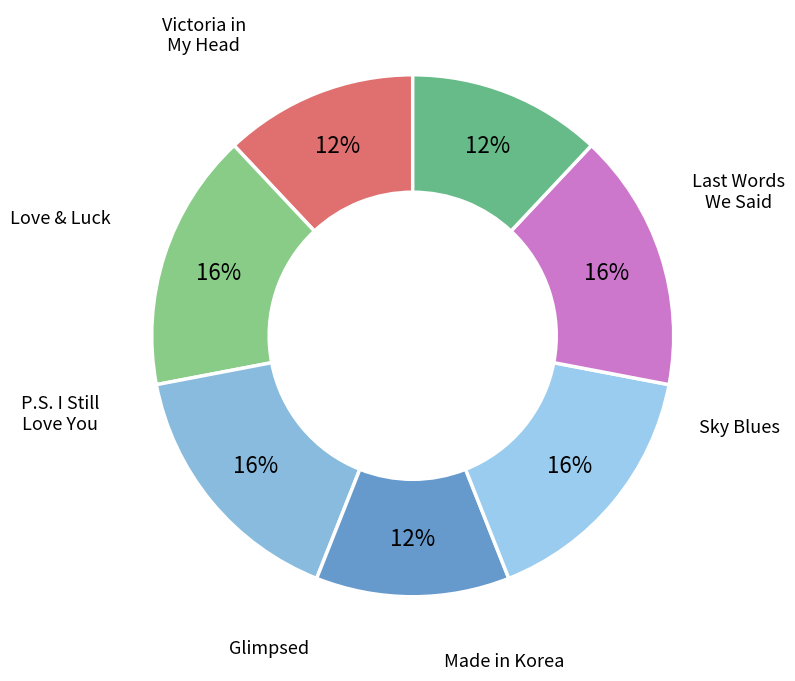

How many segments does this pie chart have?

7